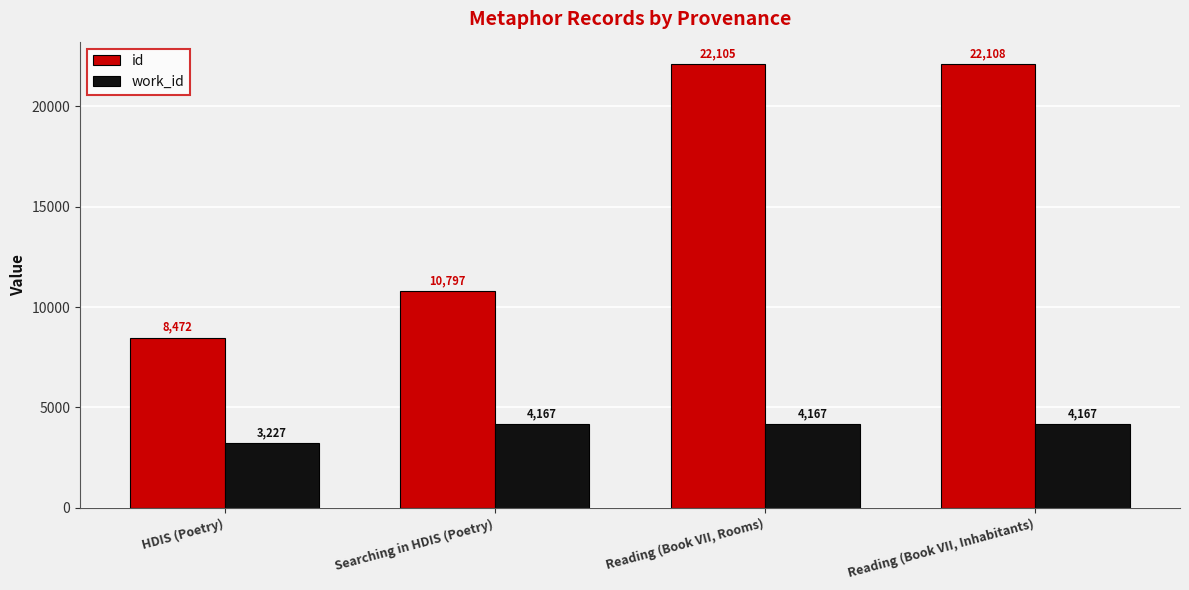

Where is id nearest to the value 15290?

Searching in HDIS (Poetry)